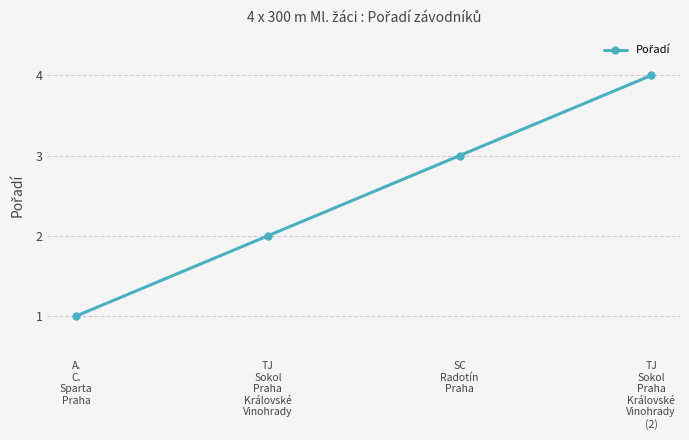

List the labels in order of value, smallest first.

A.
C.
Sparta
Praha, TJ
Sokol
Praha
Královské
Vinohrady, SC
Radotín
Praha, TJ
Sokol
Praha
Královské
Vinohrady
(2)